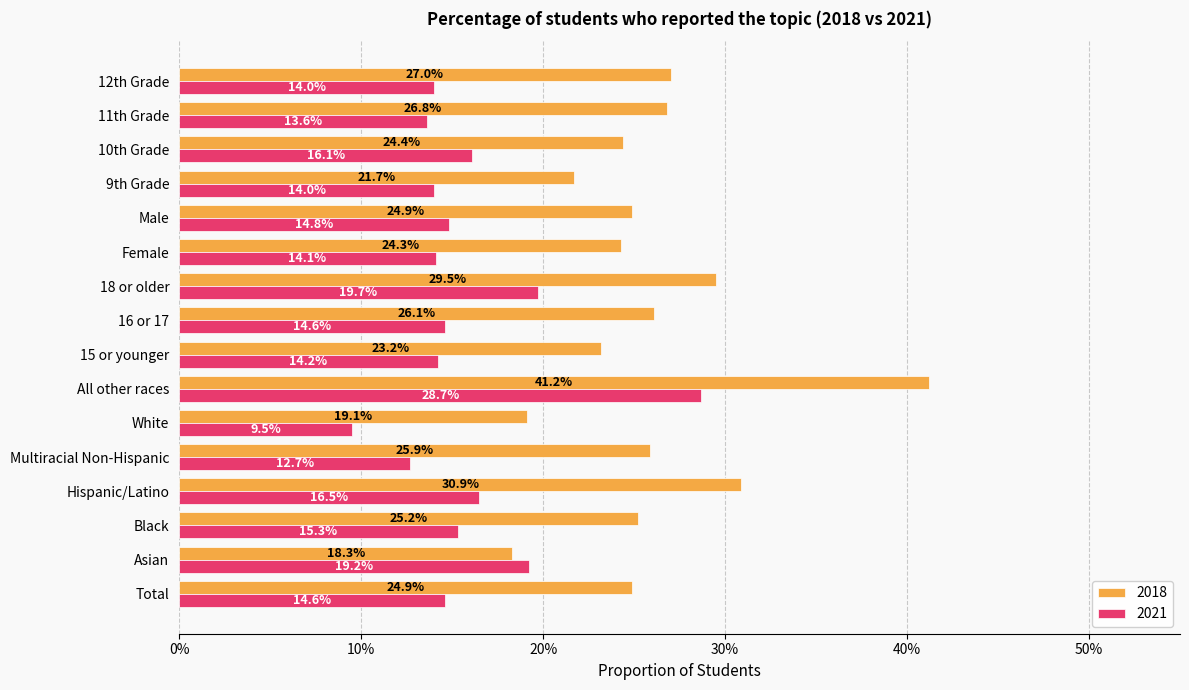

Which has a higher value, 12th Grade or 15 or younger?

12th Grade